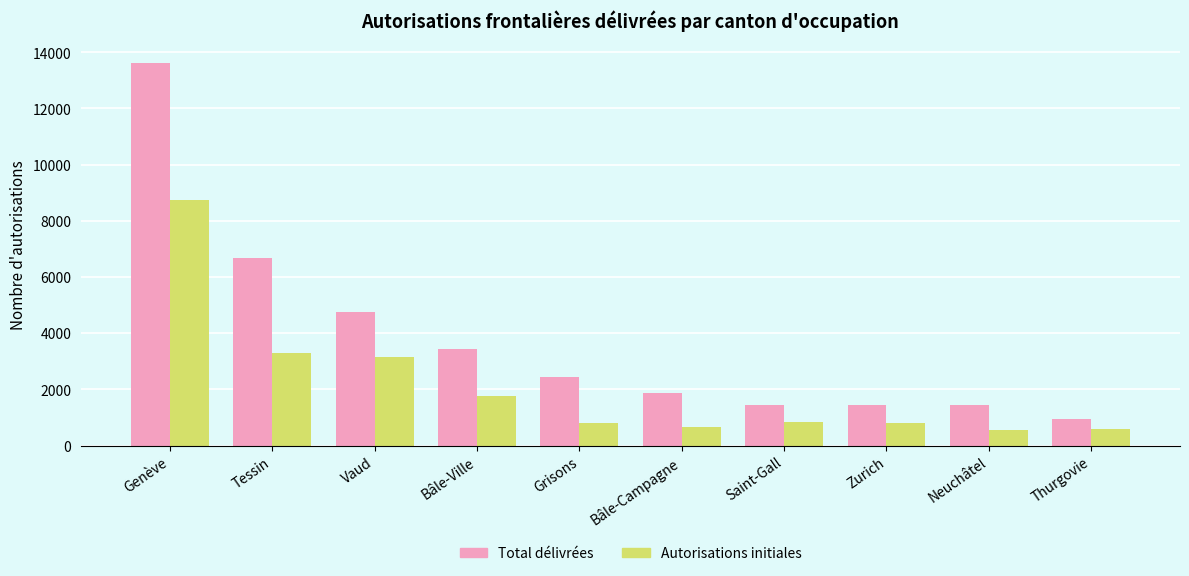

What are all the series names shown in the legend?

Total délivrées, Autorisations initiales